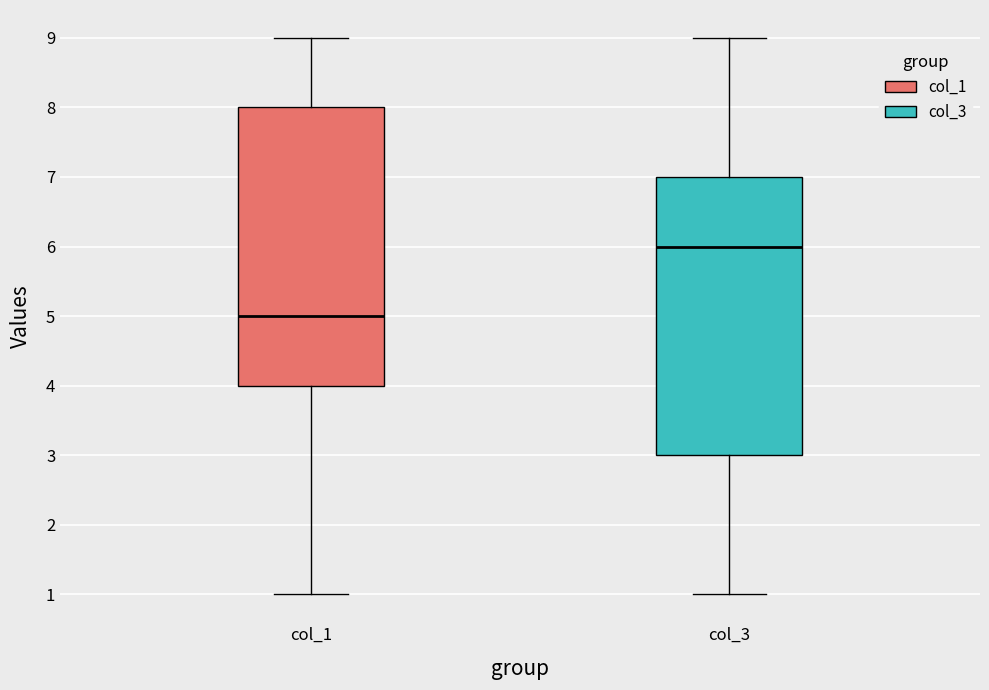

Where is the lower edge of the box for col_1 on the y-axis? The values are not printed on the chart, so give them approximately, as read against the axis.

4